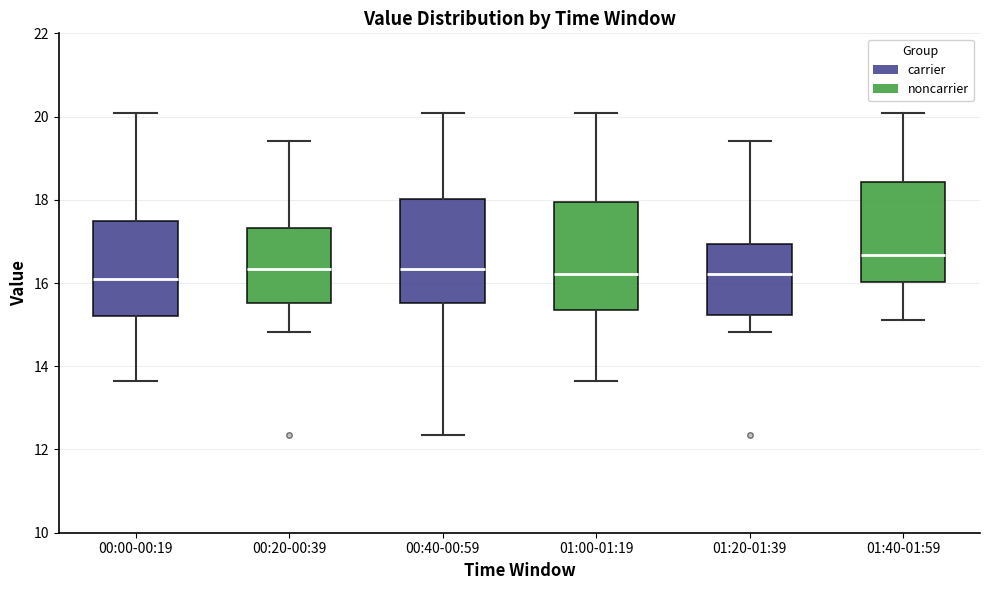

Reading left to right, read every box against the y-axis: the position of its median line, the range the box covers, and the ends of its whiskers. The values are not printed on the chart, so give them approximately, as read against the axis.

00:00-00:19: median 16.2, box 15.2 to 17.6, whiskers 13.6 to 20.0
00:20-00:39: median 16.4, box 15.6 to 17.4, whiskers 14.8 to 19.4
00:40-00:59: median 16.4, box 15.6 to 18.0, whiskers 12.4 to 20.0
01:00-01:19: median 16.2, box 15.4 to 18.0, whiskers 13.6 to 20.0
01:20-01:39: median 16.2, box 15.2 to 17.0, whiskers 14.8 to 19.4
01:40-01:59: median 16.6, box 16.0 to 18.4, whiskers 15.2 to 20.0